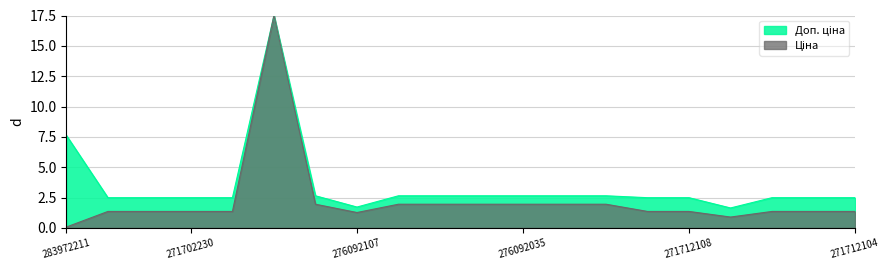

What is the difference between the Ціна values at 276092104 and 283972211?

1.9